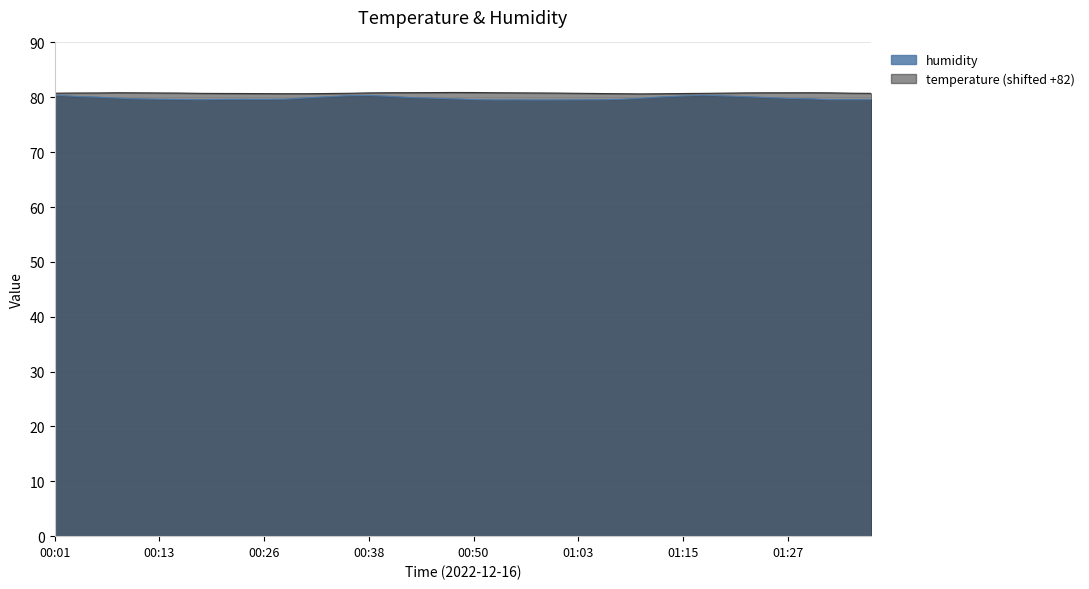

What is the label of the 39th point from the right?

00:04